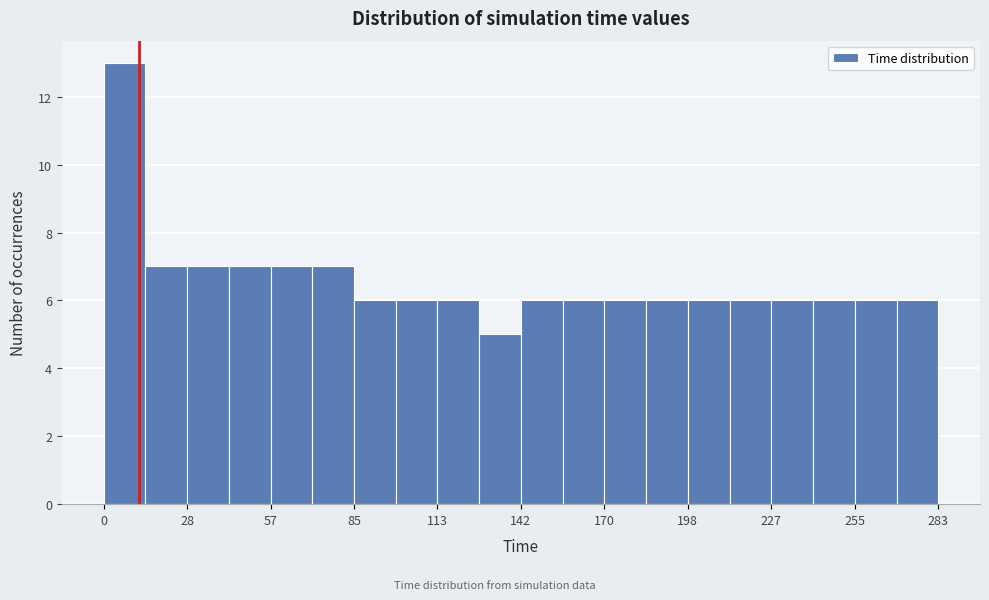

Around what value on the x-axis is the tallest bar? Give the approximate position of its centre, as read against the axis.

5